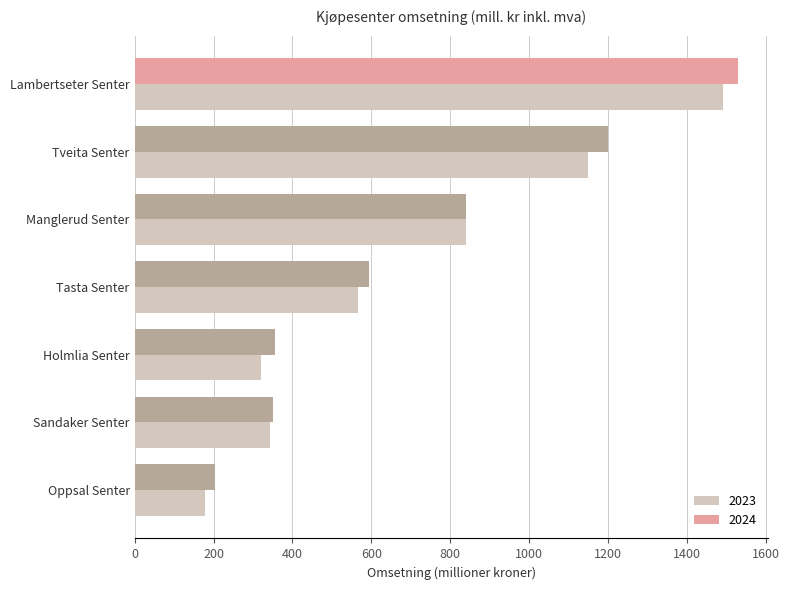

What are all the series names shown in the legend?

2023, 2024